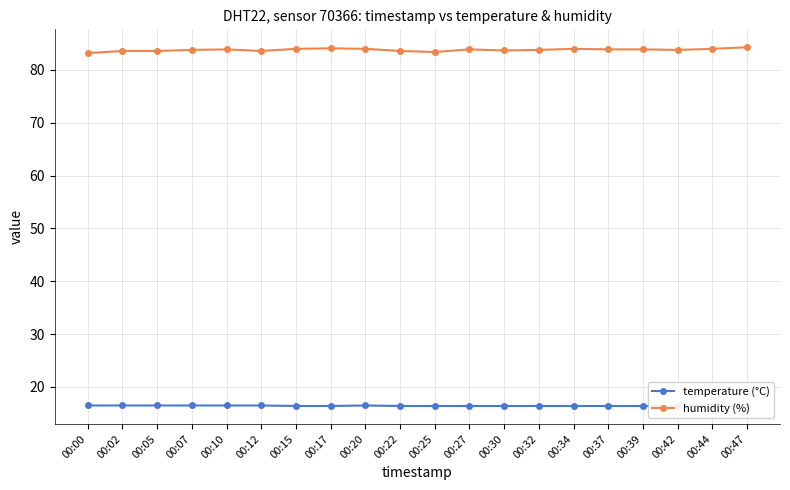

Rank the series at 00:10 from highest to lowest value.

humidity (%), temperature (°C)